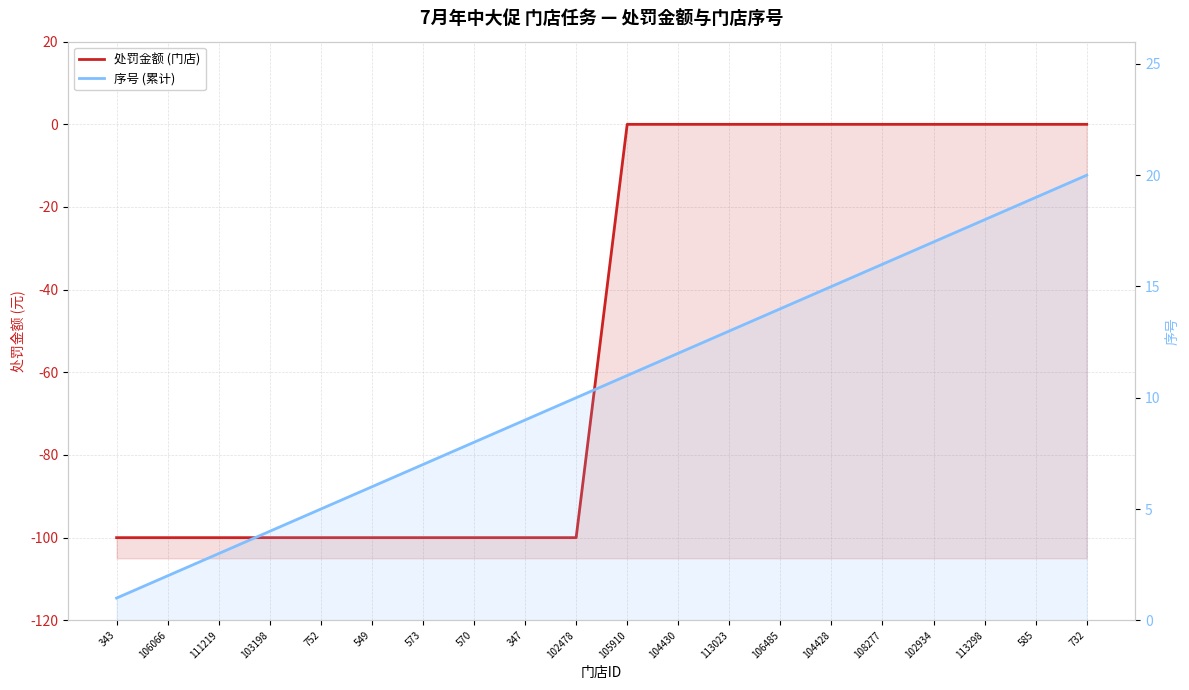

Where is 序号 (累计) nearest to the value 10?

102478